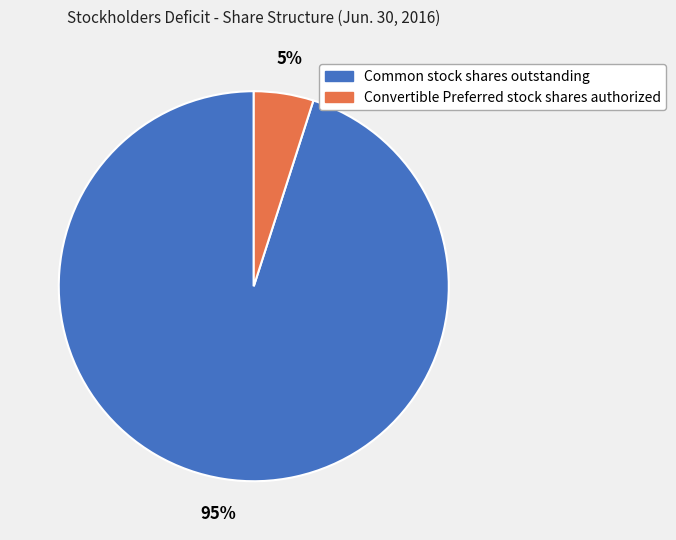

Is it true that Common stock shares outstanding is 95% of the pie?

True